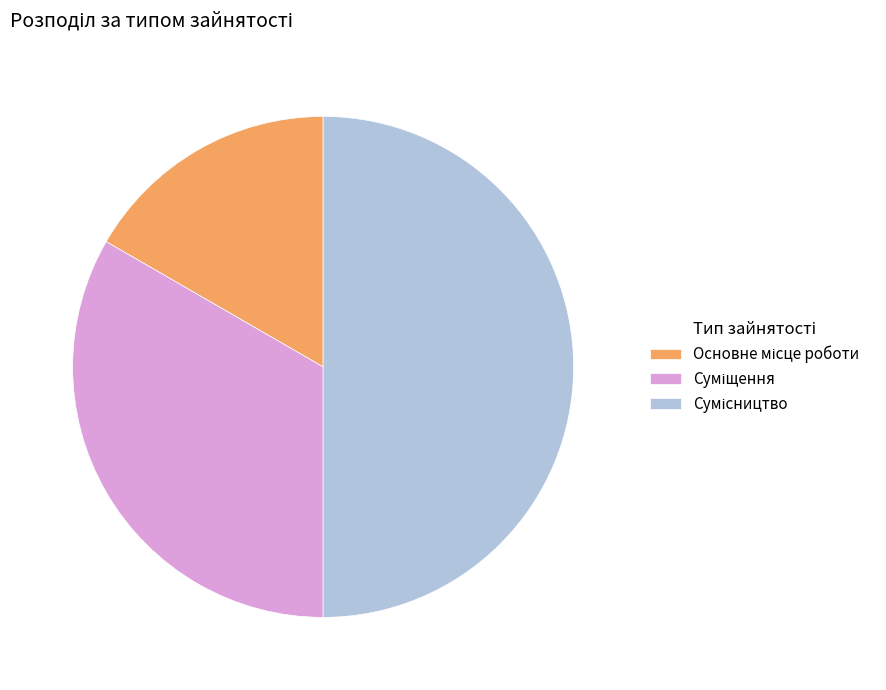

Which category has the smallest portion of the pie?

Основне місце роботи